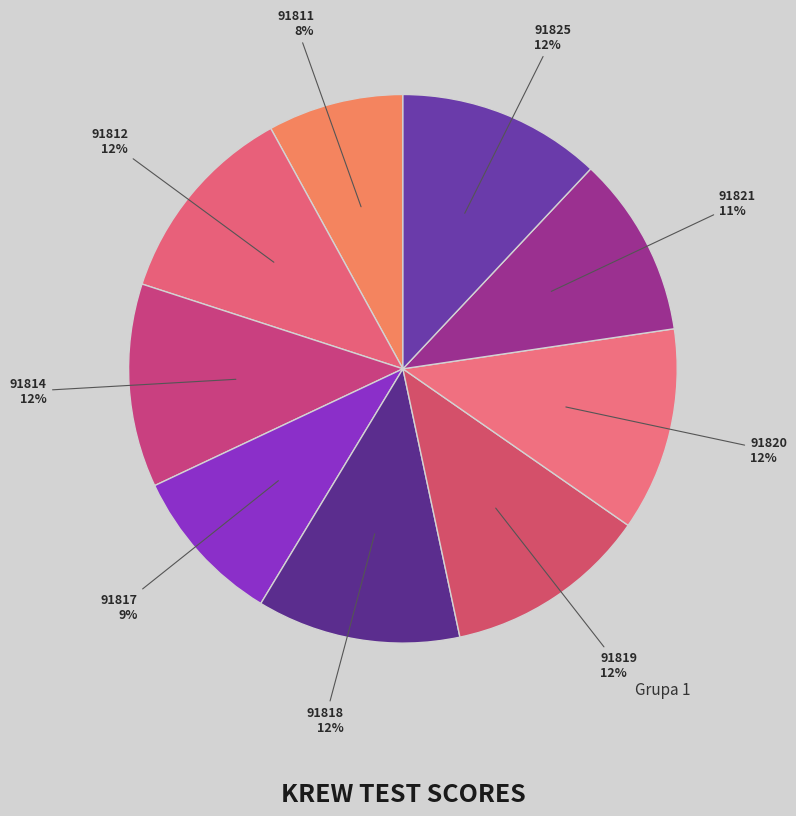

To the nearest percent, what portion does 91819 represent?

12%